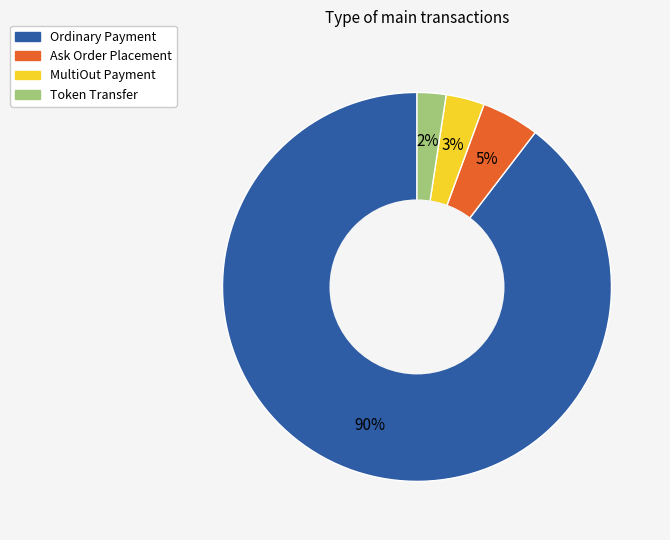

Is the sum of Ordinary Payment and MultiOut Payment greater than half?

Yes